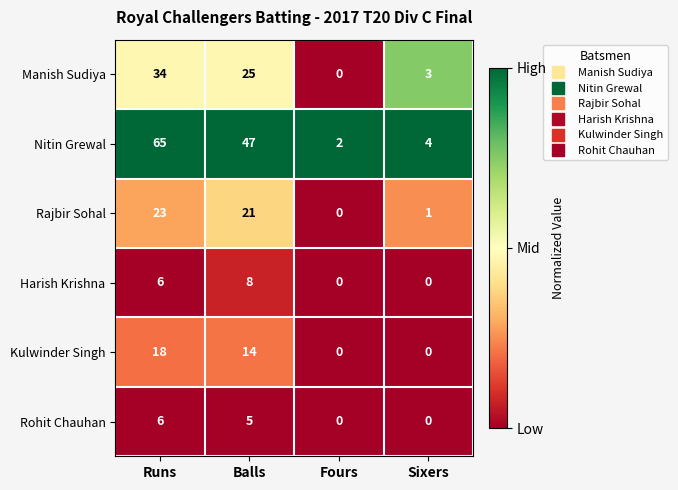

Where does the Nitin Grewal series first go above 47?

Runs